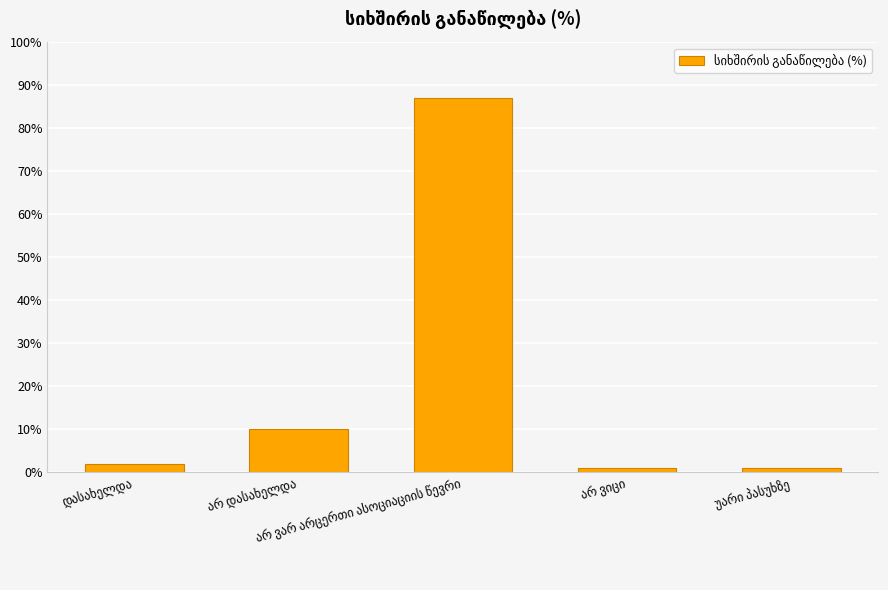

What is the greatest value displayed?

87